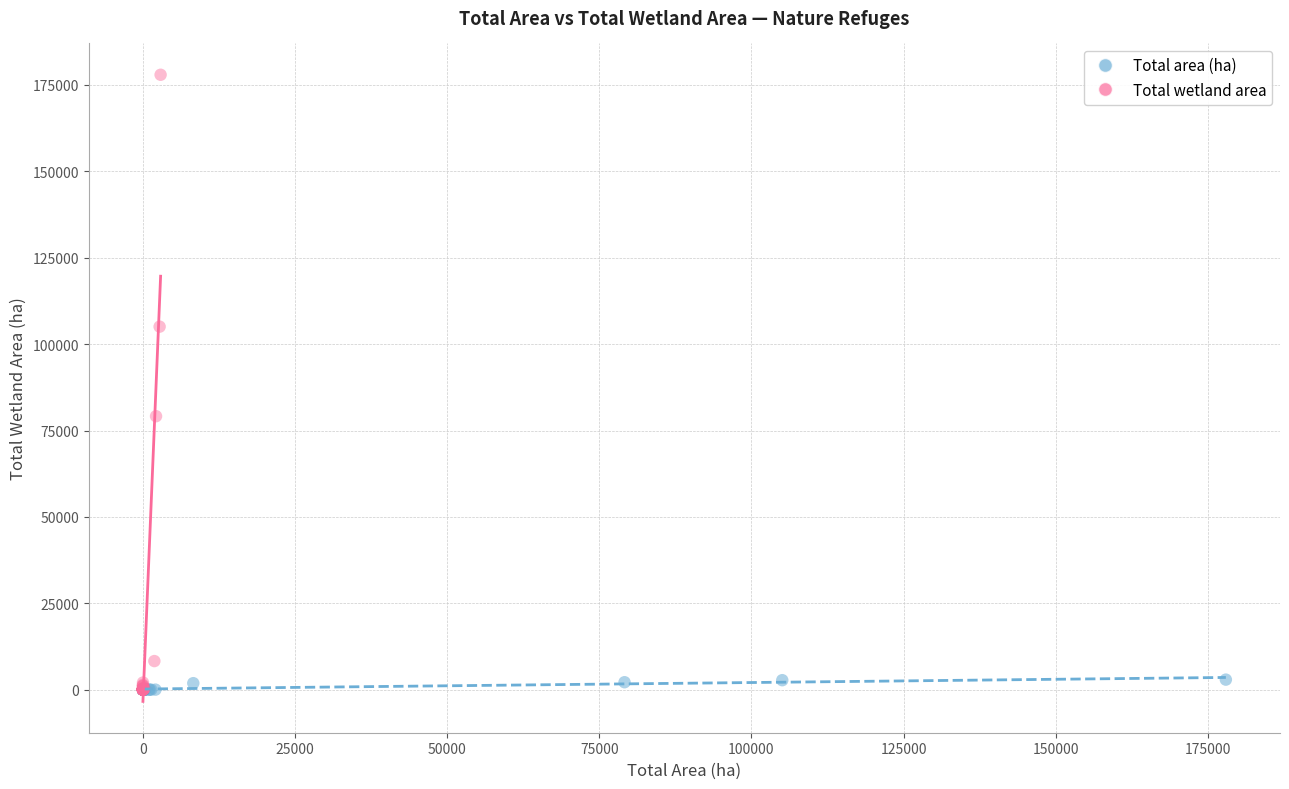

What are all the series names shown in the legend?

Total area (ha), Total wetland area